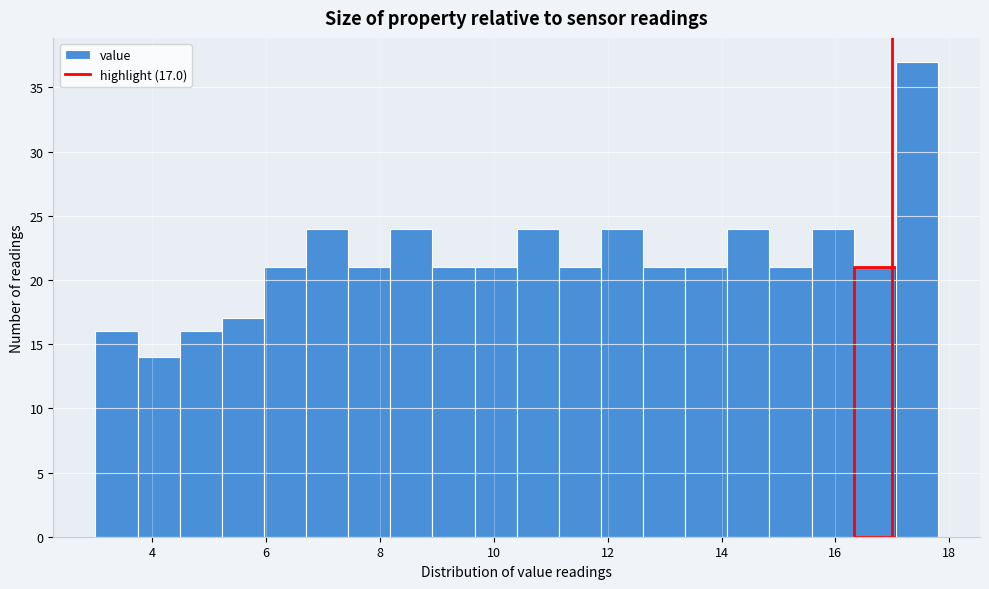

Read against the x-axis, roughly where is the centre of the tallest bar?

17.4